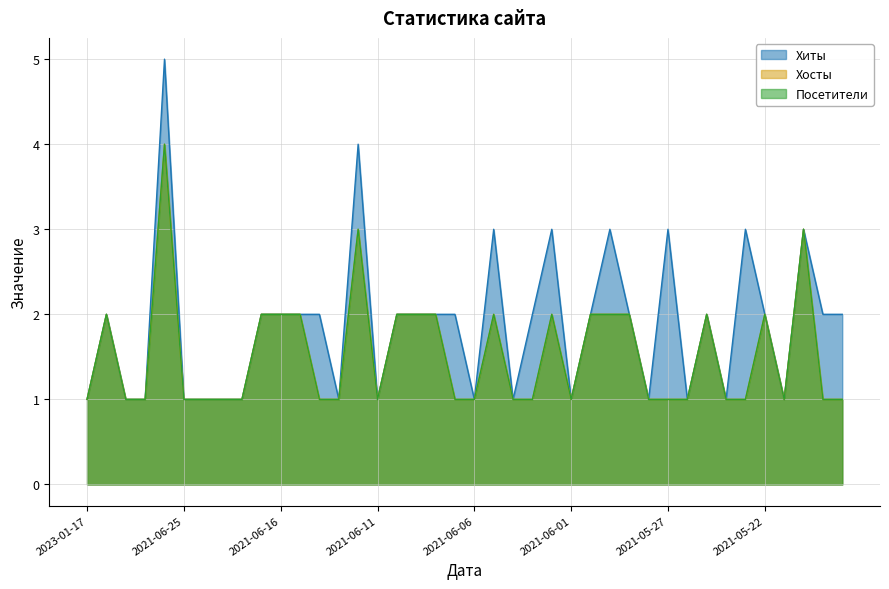

True or false: Посетители has a value of 5 at 2021-05-20.

False